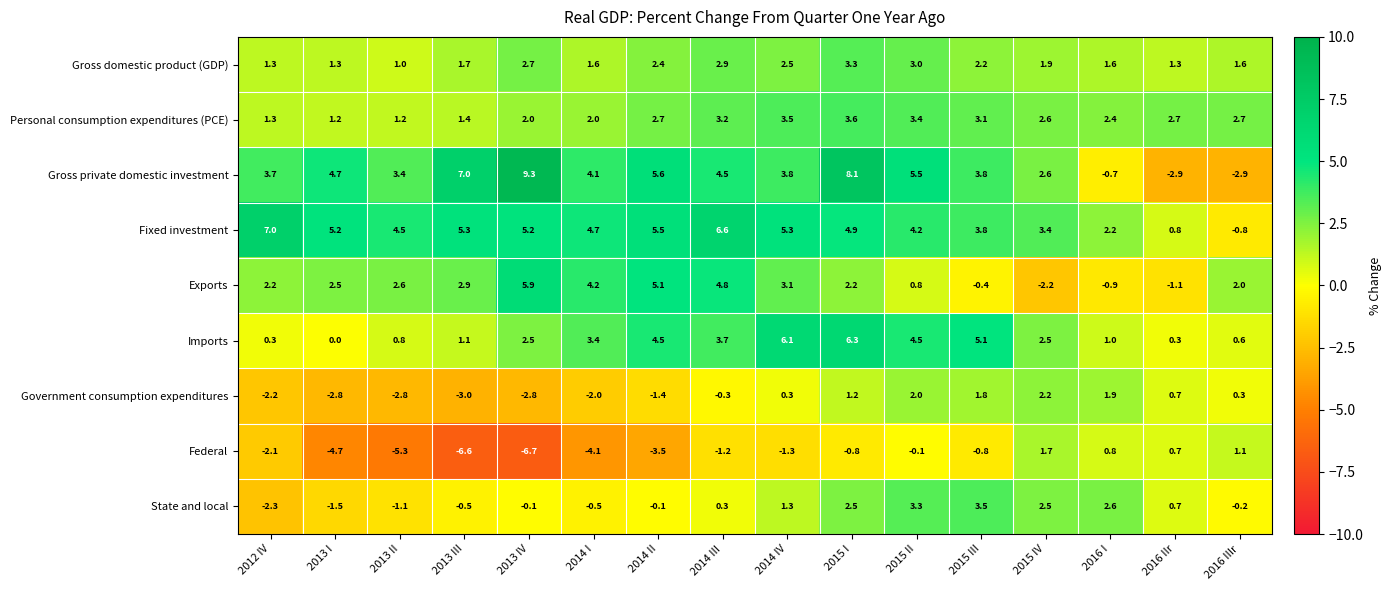

What is the average value of the Fixed investment series?

4.2